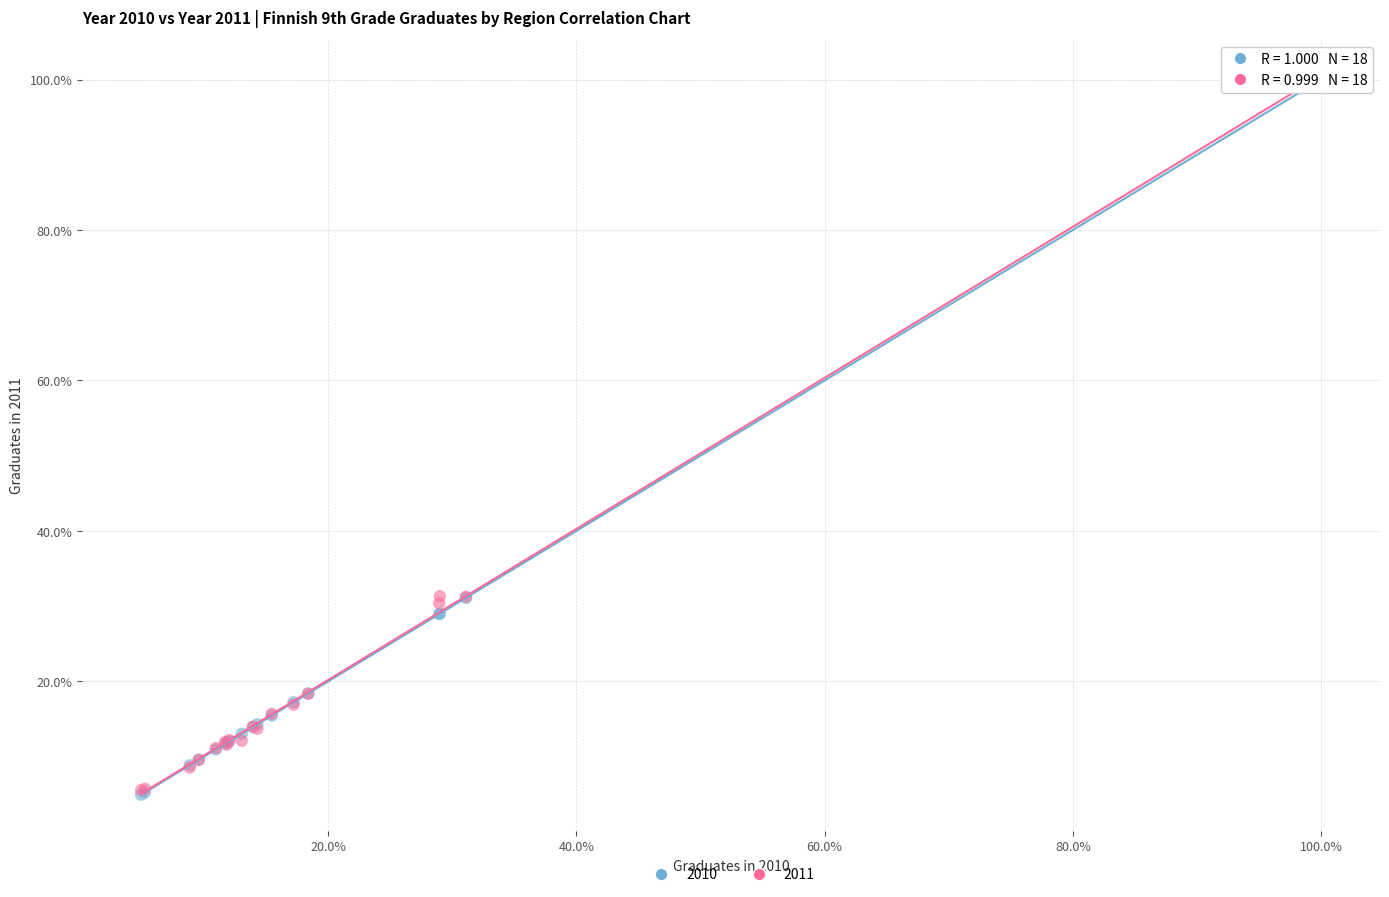

What are all the series names shown in the legend?

2010, 2011